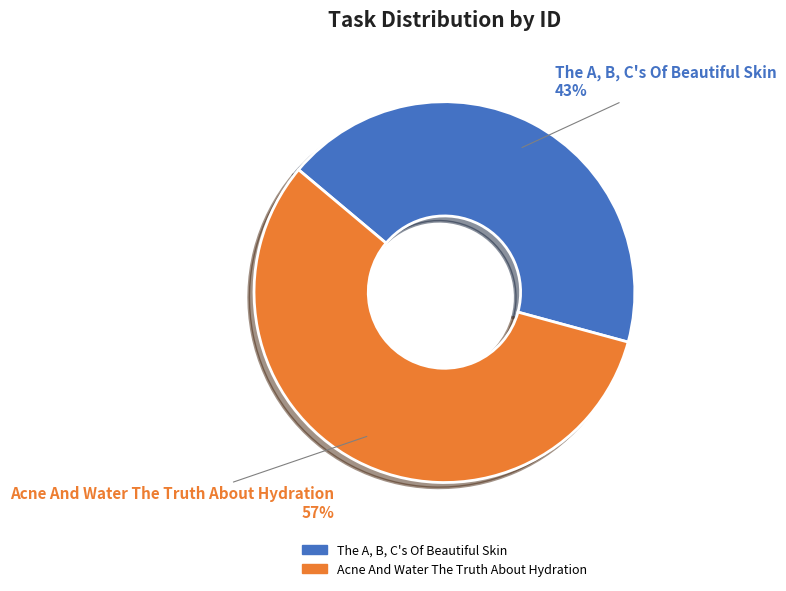

What percentage is the The A, B, C's Of Beautiful Skin slice, to the nearest percent?

43%